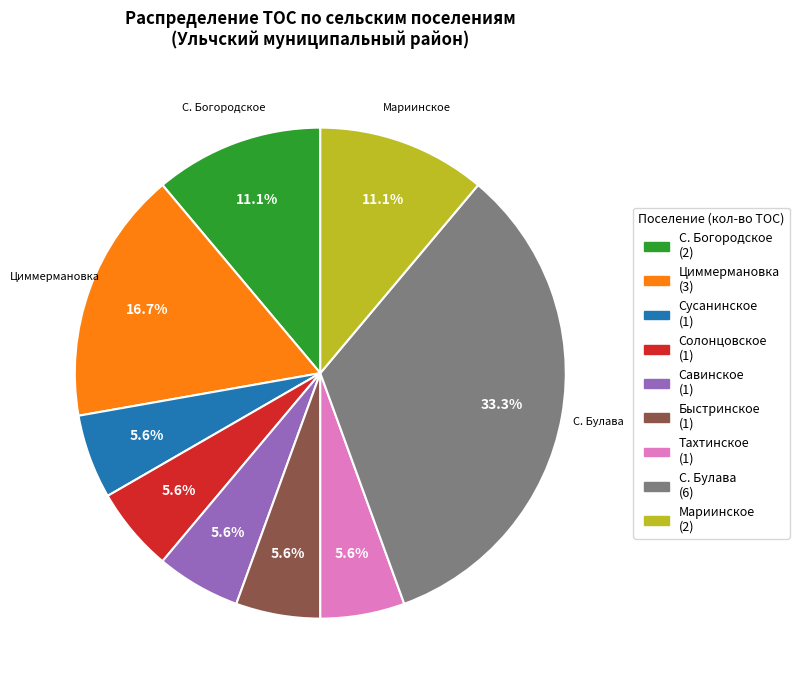

Does any single category account for the majority?

No